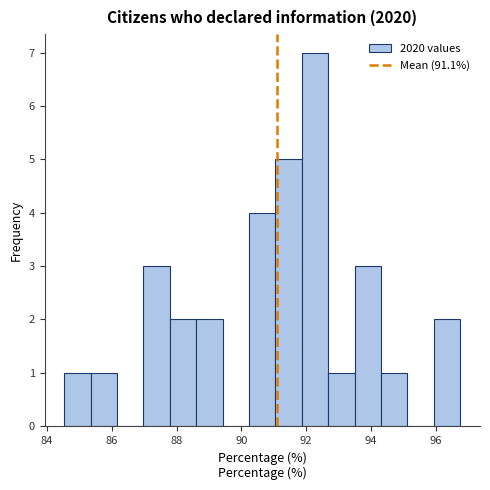

How tall is the bar that spans 84.6 to 85.4 on the x-axis? Neither the bar edges nor the heights are printed on the chart, so give them approximately, as read against the axes.

1